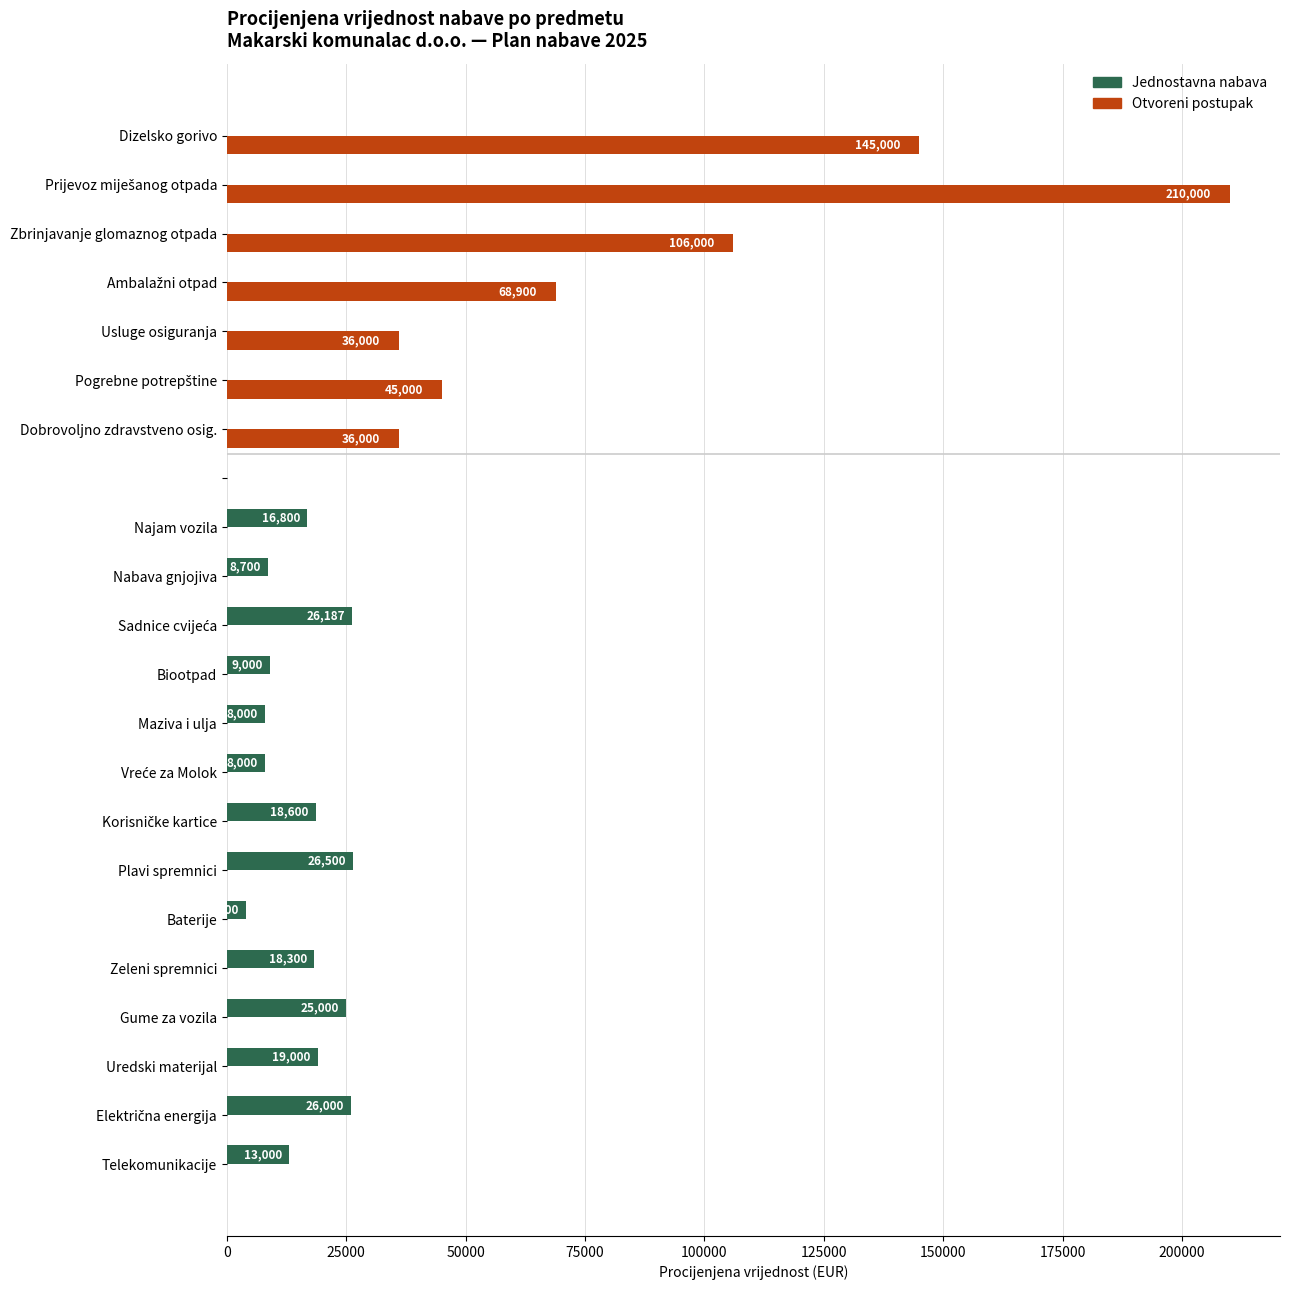

How many data points in Otvoreni postupak are above 0?

7